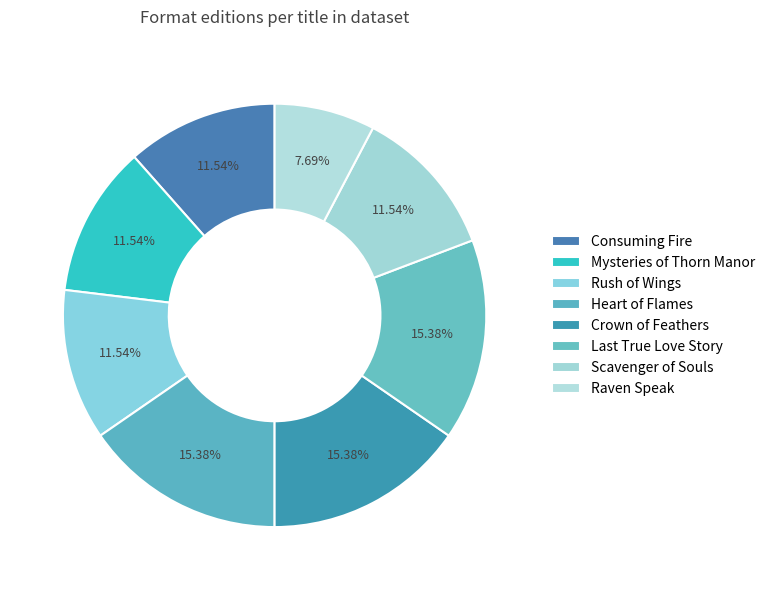

Rank the categories by value from lowest to highest.

Raven Speak, Consuming Fire, Mysteries of Thorn Manor, Rush of Wings, Scavenger of Souls, Heart of Flames, Crown of Feathers, Last True Love Story